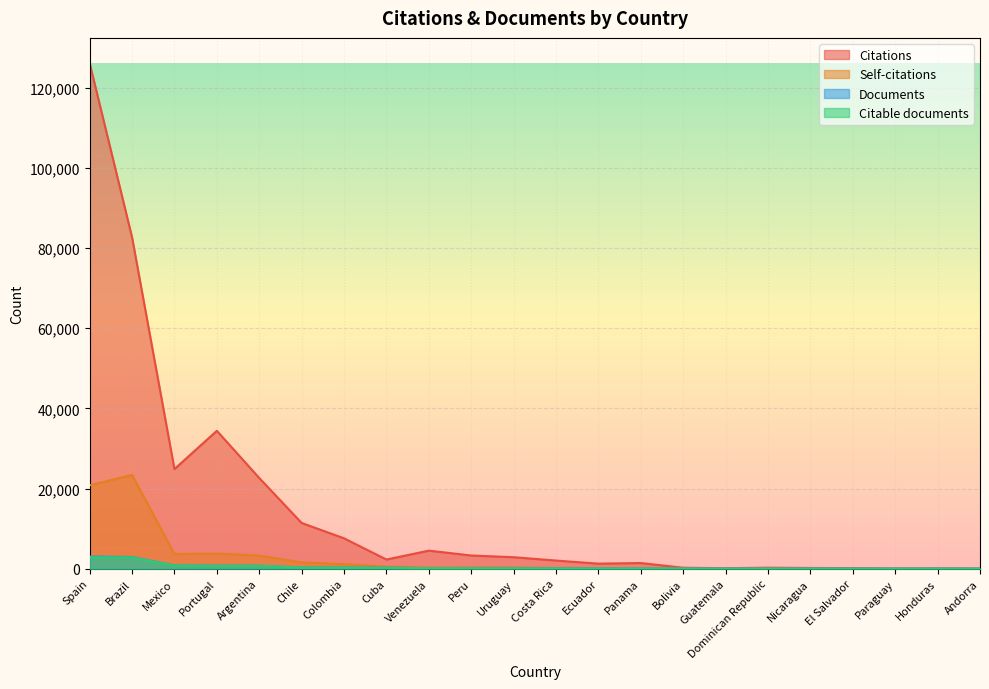

Reading left to right, list all the values displayed in this chart.

Citations: 126131	82685	24855	34402	22621	11404	7575	2279	4497	3284	2859	2024	1251	1406	234	125	245	176	147	50	78	8
Self-citations: 20786	23406	3663	3751	3279	1557	1114	493	284	305	294	171	162	88	16	4	16	12	6	0	2	0
Documents: 3058	2903	820	754	738	296	293	237	142	99	93	54	53	38	11	7	7	7	6	5	4	1
Citable documents: 2818	2788	793	720	713	286	257	223	142	92	90	53	51	36	11	7	7	7	5	5	4	1